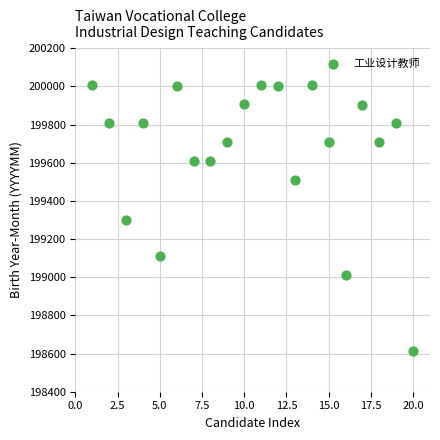

What is the range of Y values (max minus min)?

1398